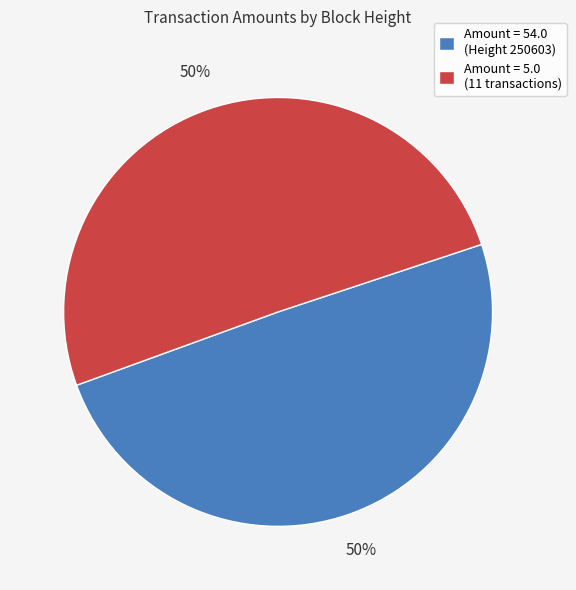

To the nearest percent, what is the average slice percentage?

50%